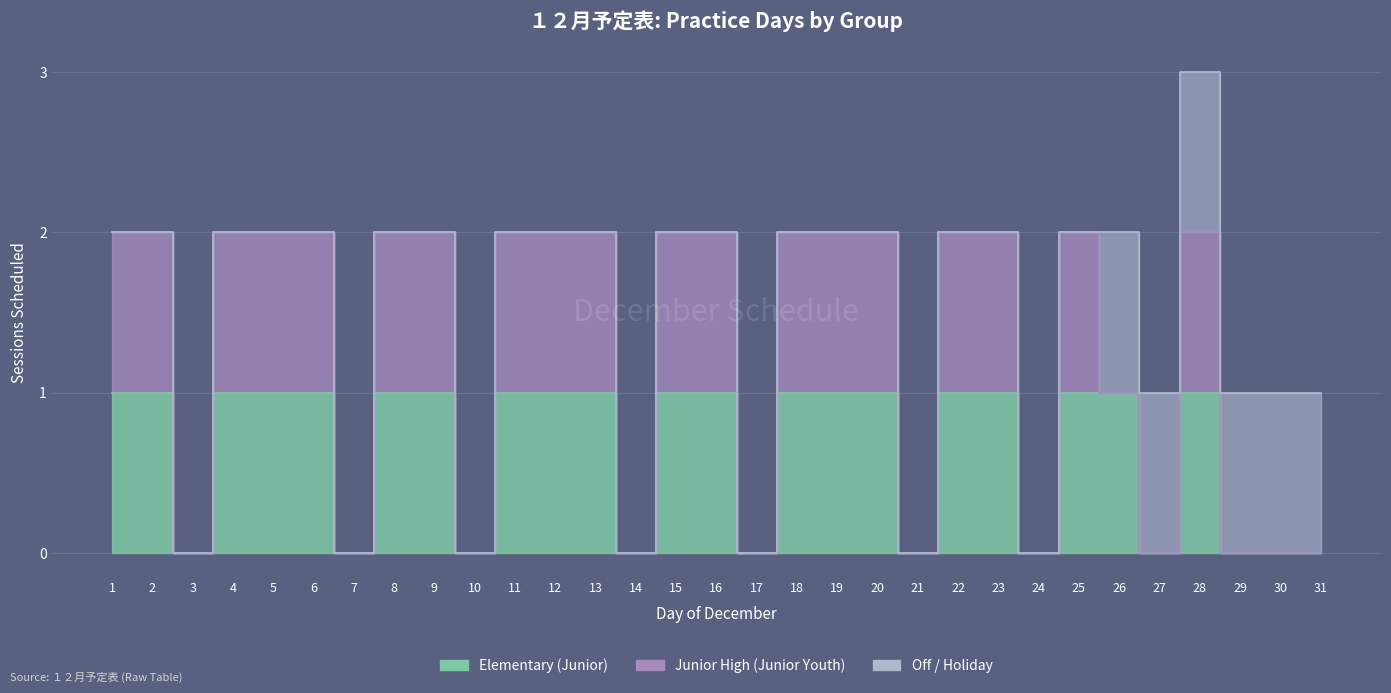

In Elementary (Junior), how many points are higher than both neighbors (excluding endpoints)?

1